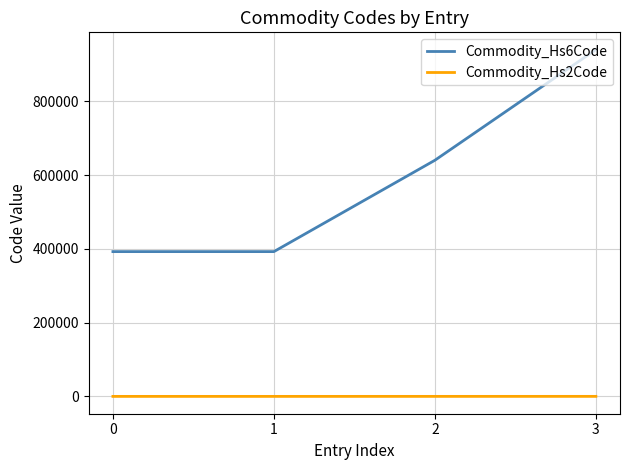

What is the average value of the Commodity_Hs6Code series?

591550